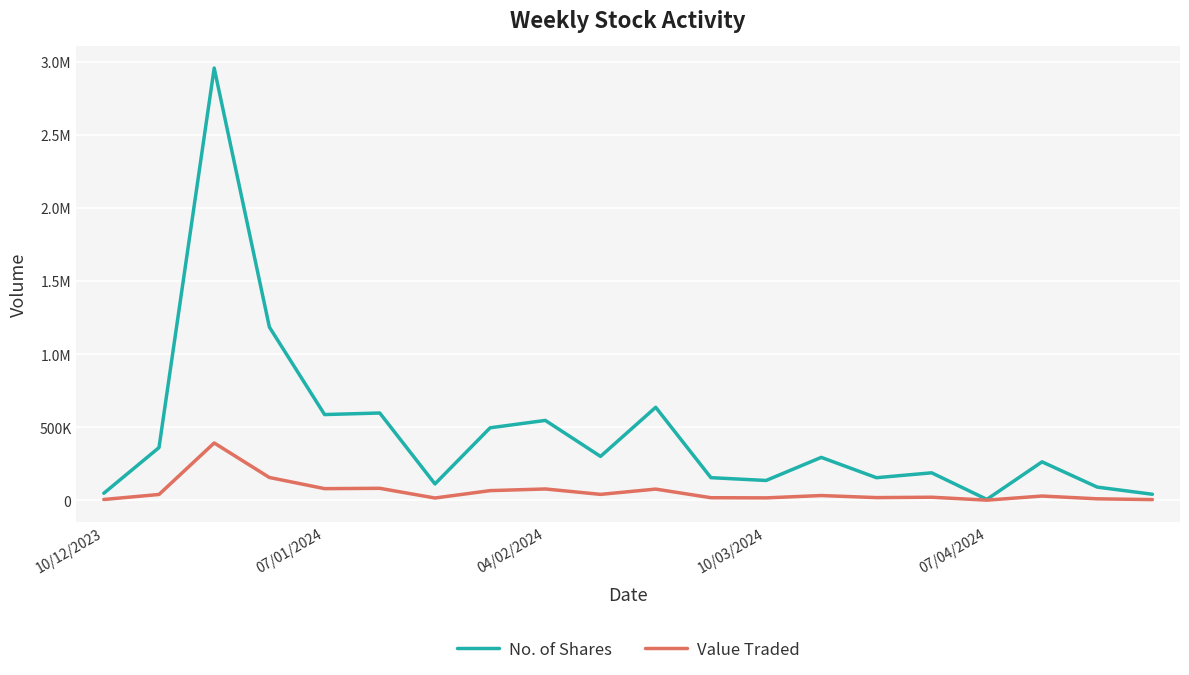

Does the chart have visible grid lines?

Yes